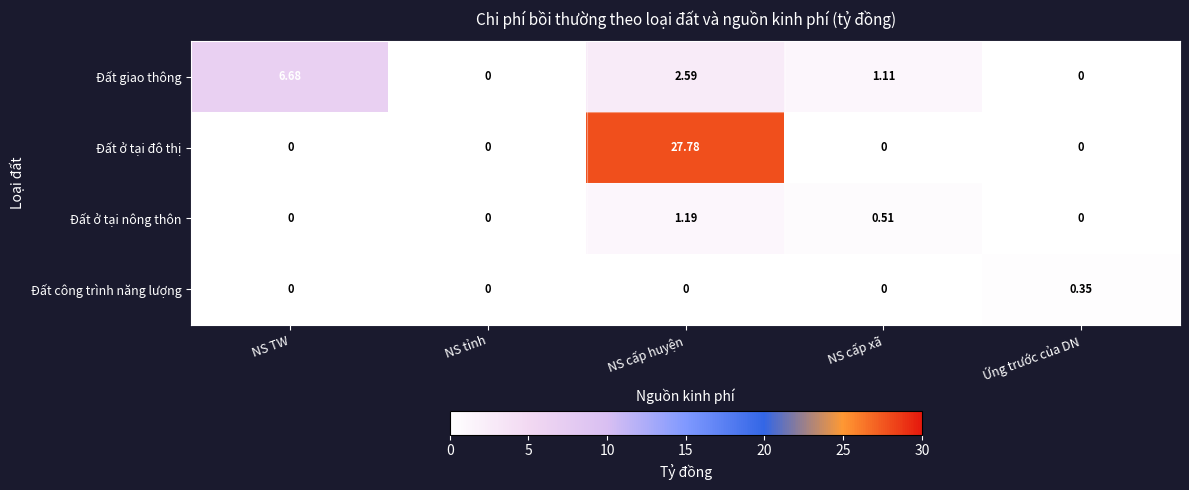

Between NS cấp huyện and Ứng trước của DN, which series saw the biggest shift?

Đất ở tại đô thị